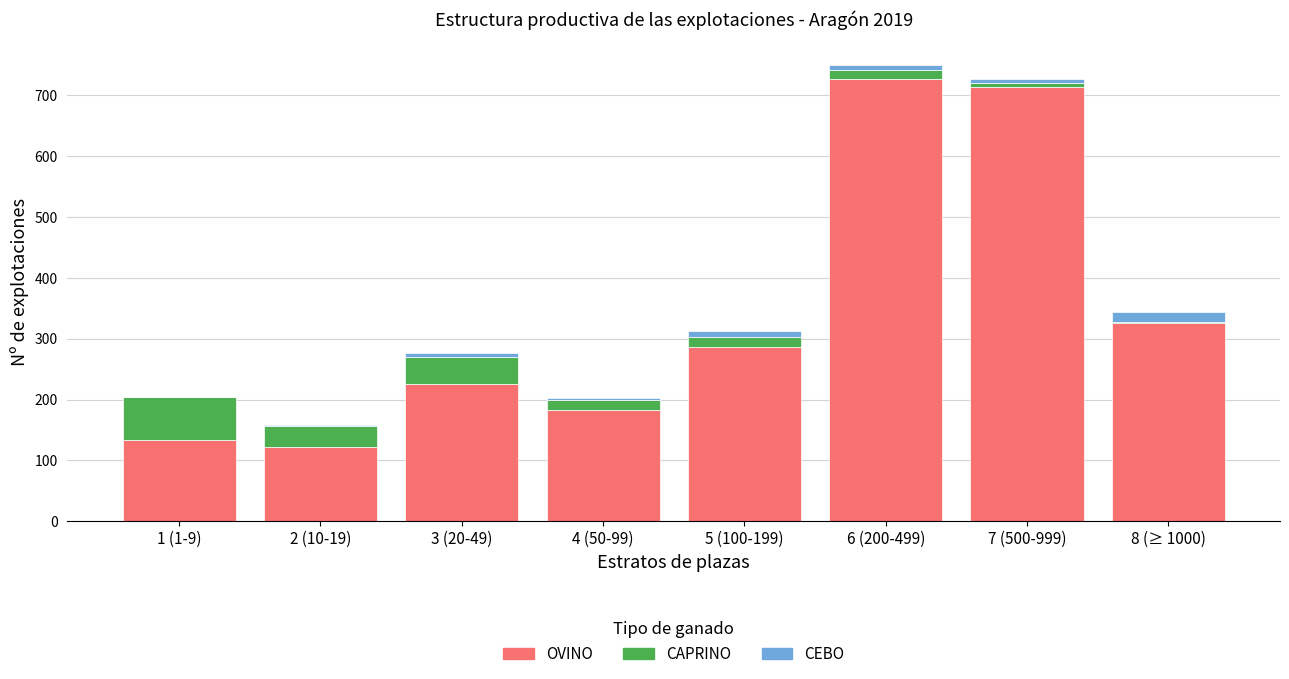

What is the highest value of the OVINO series?

727